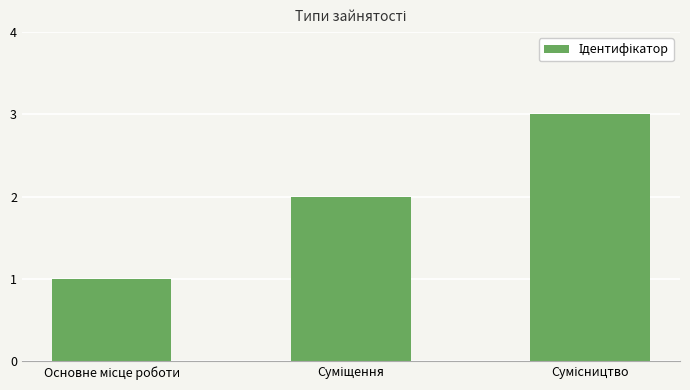

What is the maximum value shown in the chart?

3